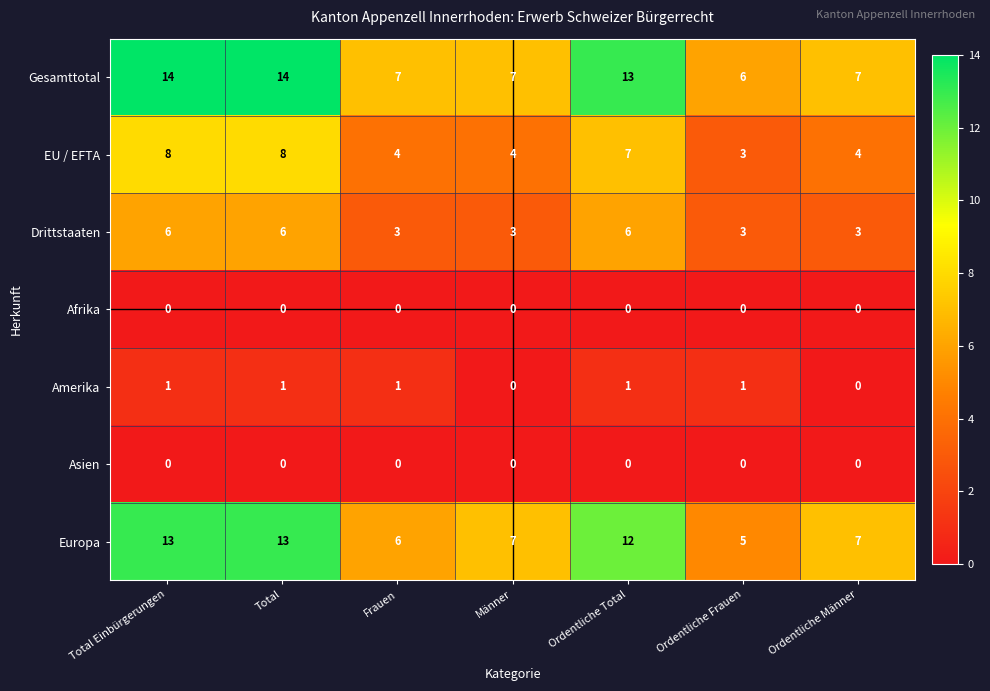

What is the spread (max minus min) of values at Total?

14